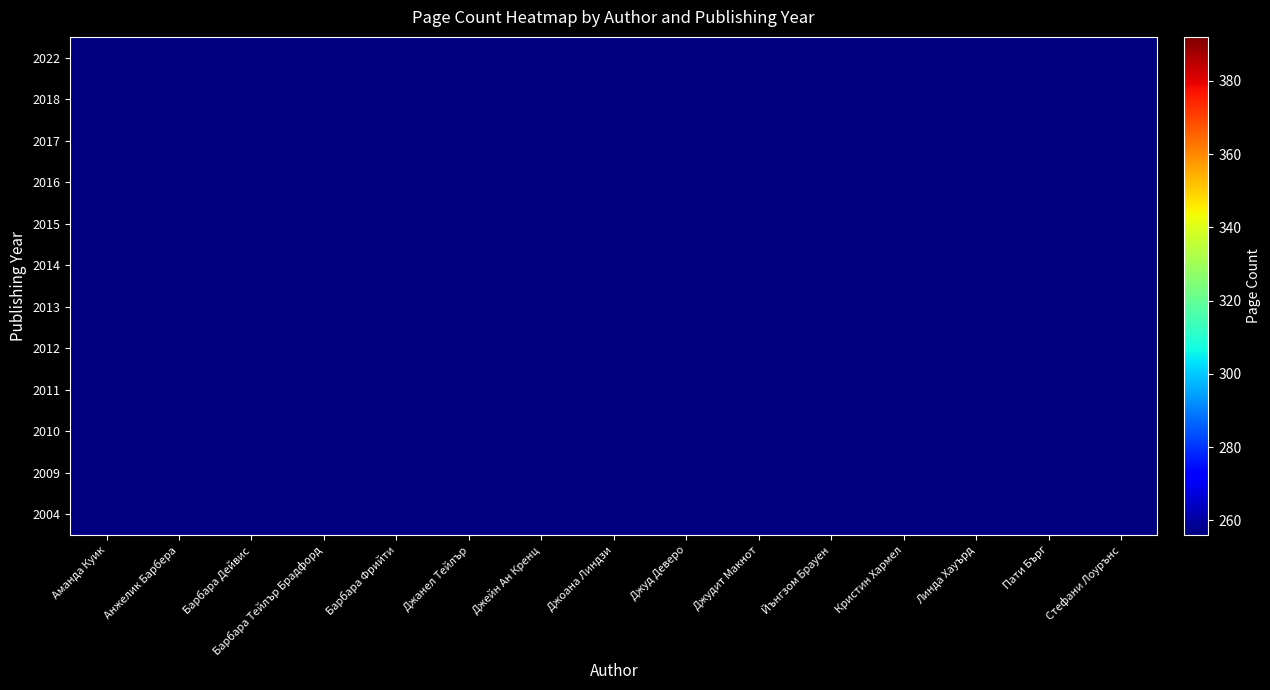

How many series are shown in this chart?

12